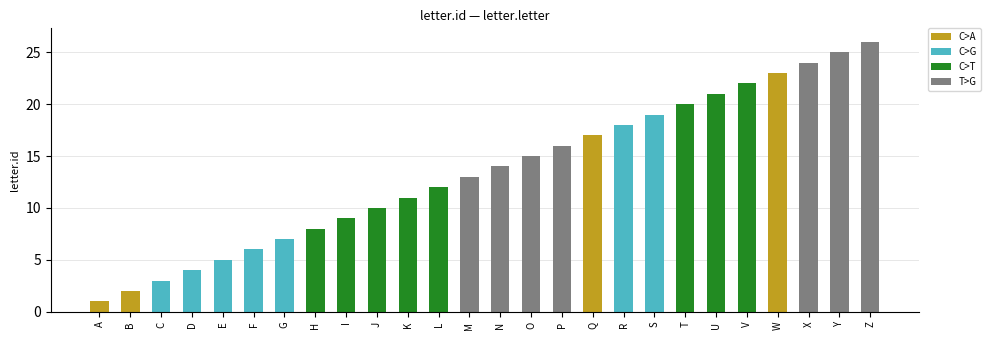

Reading left to right, transcribe all the data shown in this chart.

1	2	3	4	5	6	7	8	9	10	11	12	13	14	15	16	17	18	19	20	21	22	23	24	25	26